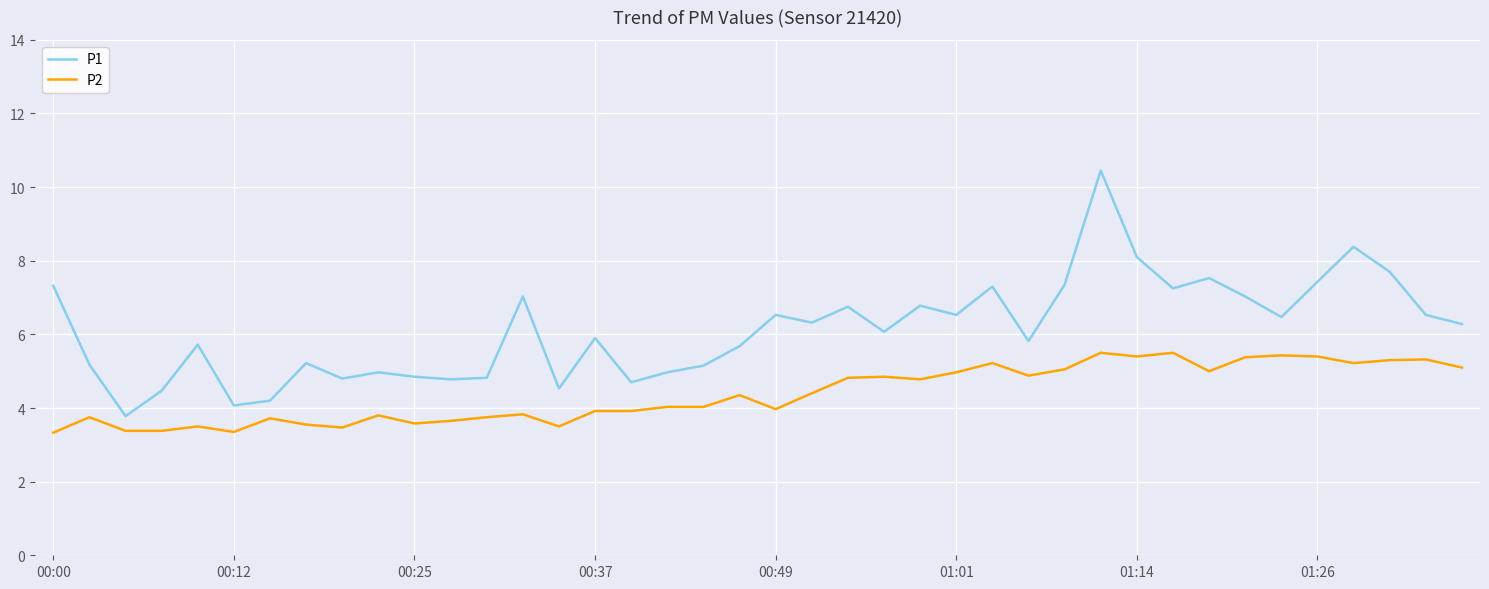

What is the difference between the maximum and minimum values in the P2 series?

2.2